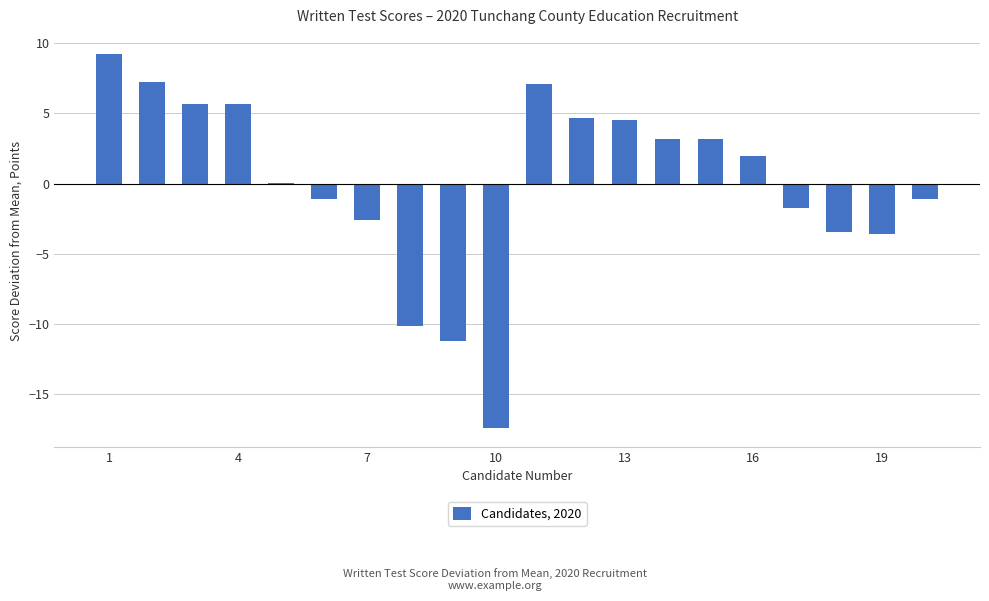

What is the greatest value displayed?

9.3